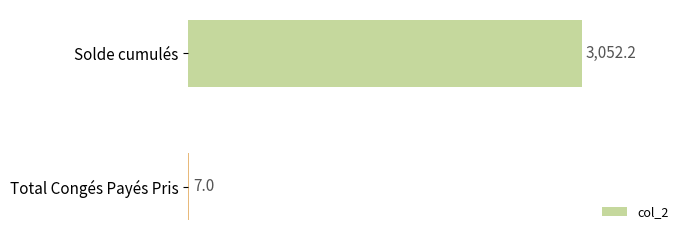

Reading top to bottom, list all the values displayed in this chart.

Solde cumulés=3052.2	Total Congés Payés Pris=7.0